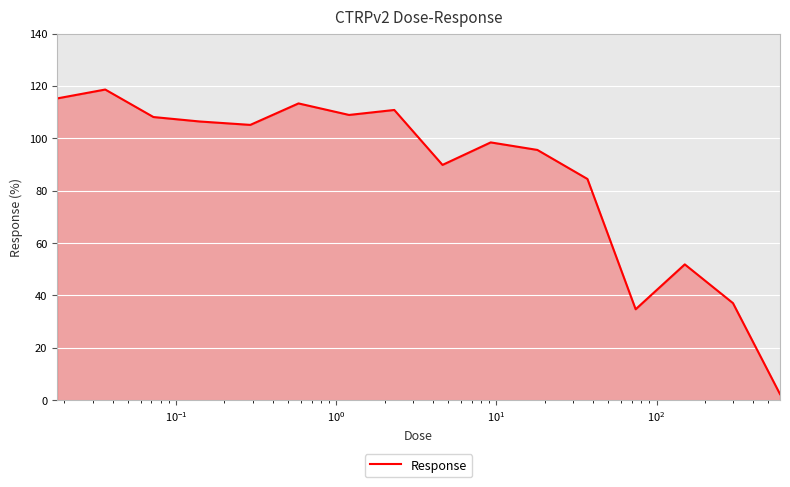

What is the maximum value shown in the chart?

118.6